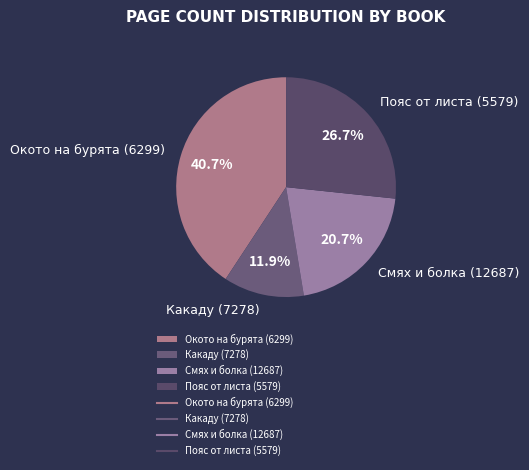

What is the ratio of the value at Какаду (7278) to the value at Смях и болка (12687)?

0.6